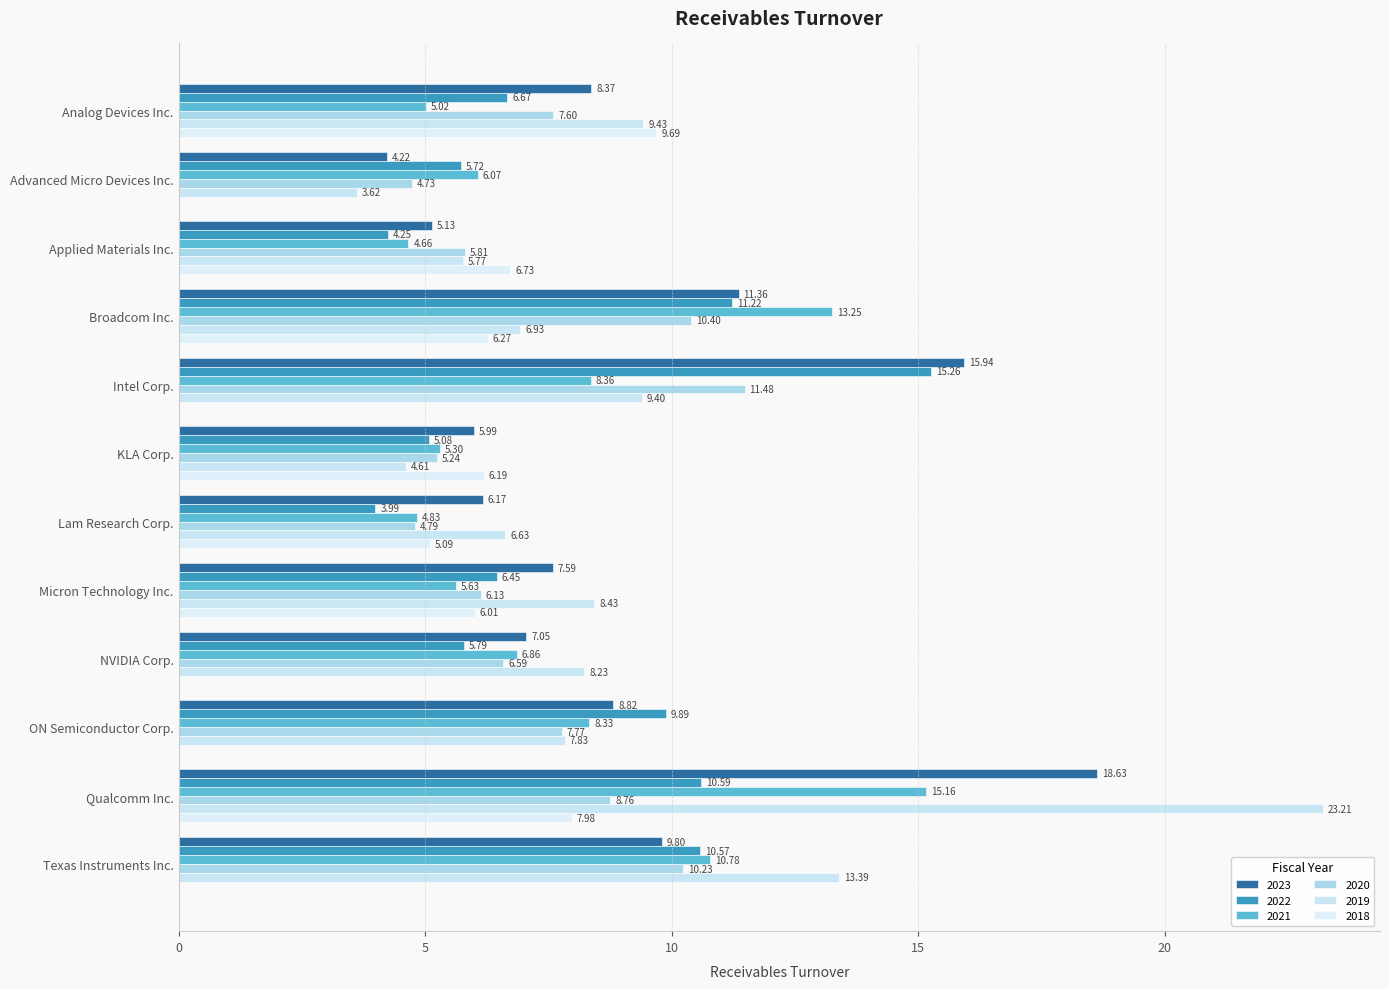

What is the label of the 8th bar from the right?

Lam Research Corp.